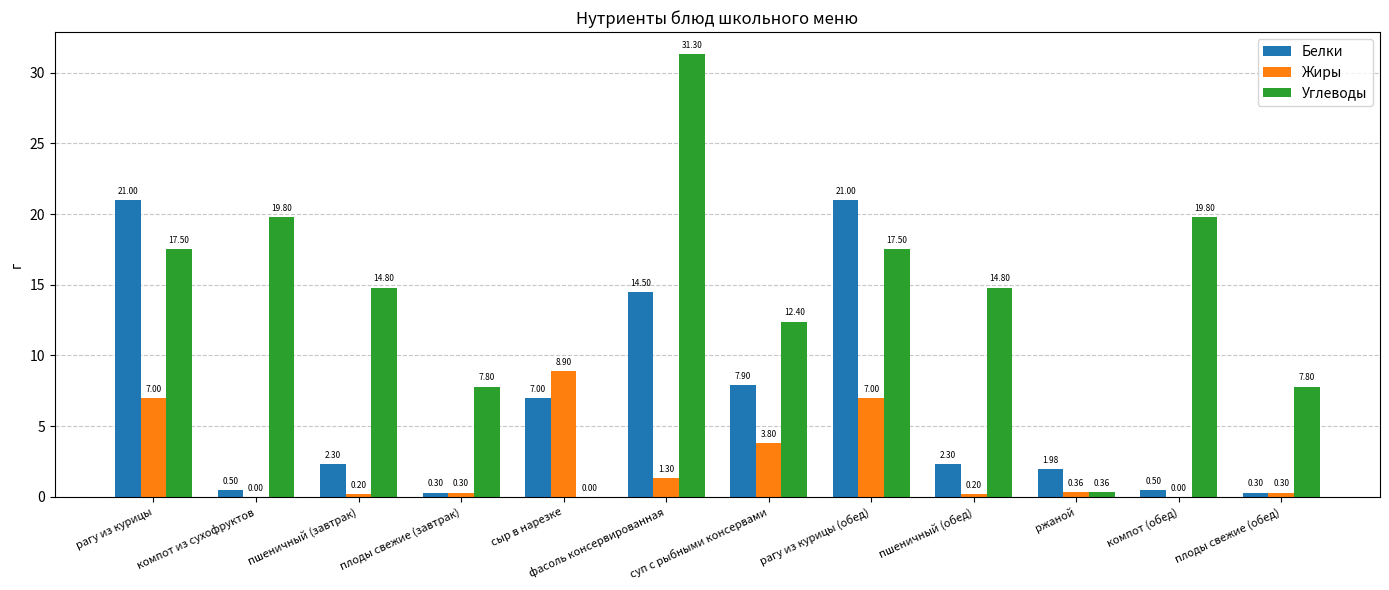

How many groups of bars are there?

12